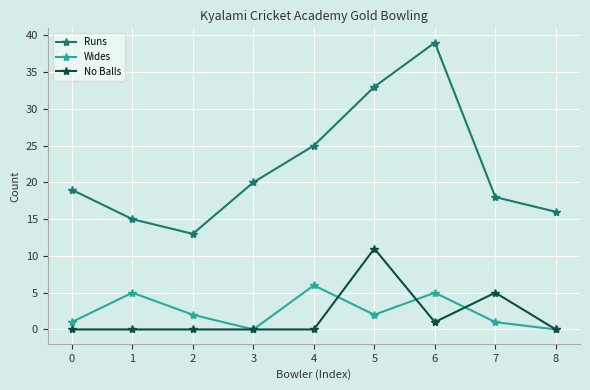

How many data points in Wides are less than 2?

4